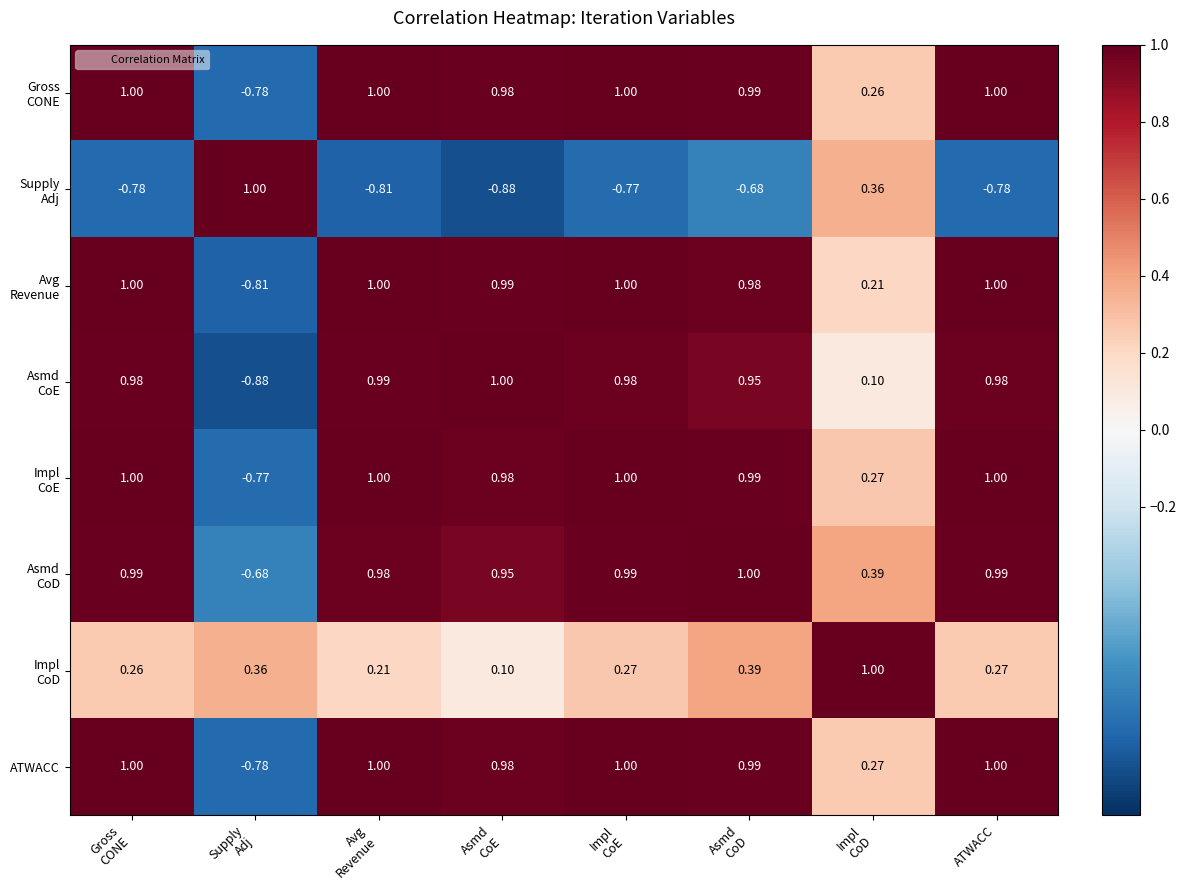

How many negative values does the ATWACC series have?

1